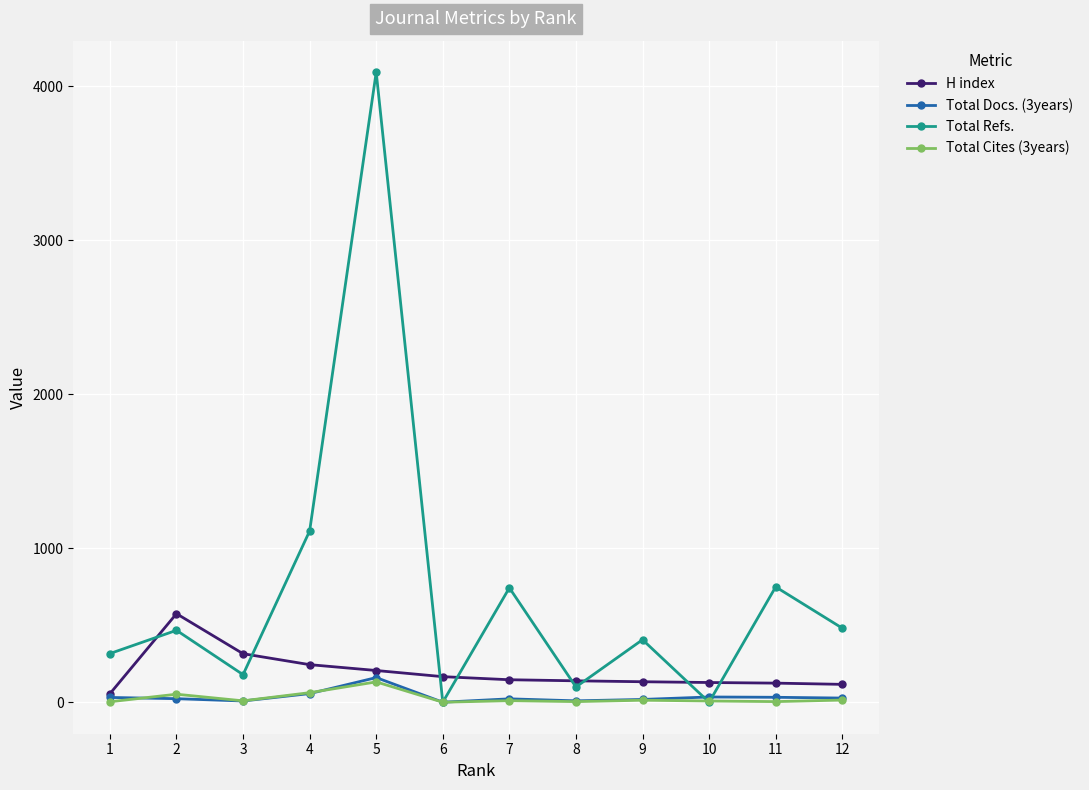

At which category does H index reach its first local peak?

2